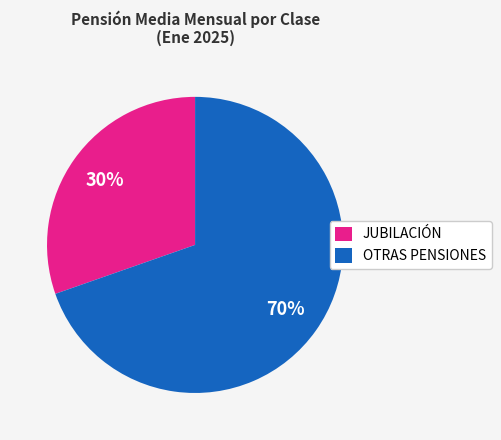

Is OTRAS PENSIONES the majority of the pie?

Yes